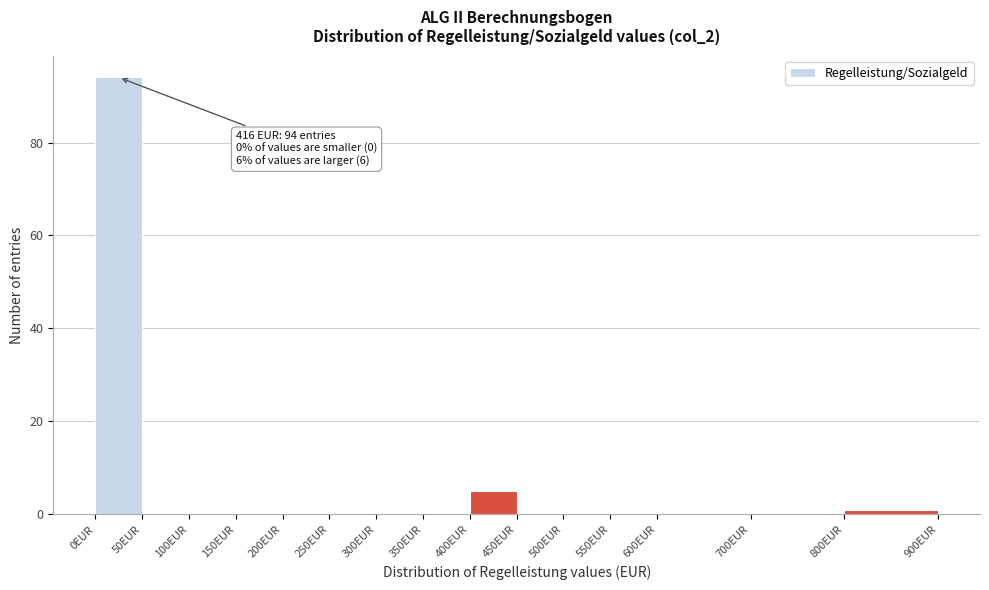

Over which range of the x-axis is the bar tallest?

0 to 50